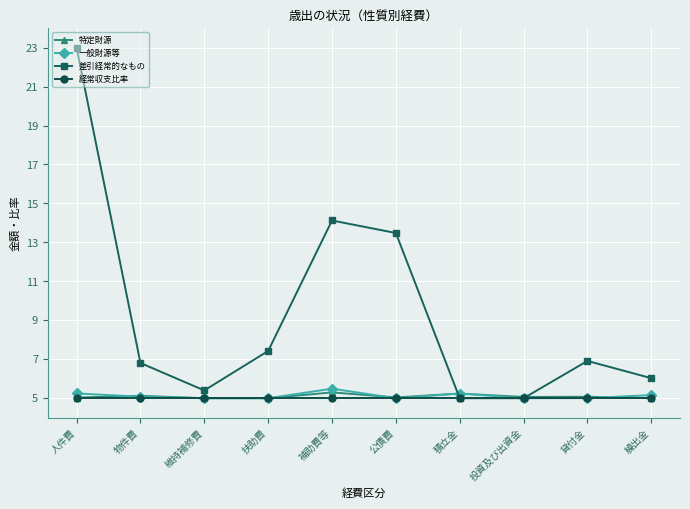

At which category is the sum across all series the highest?

人件費